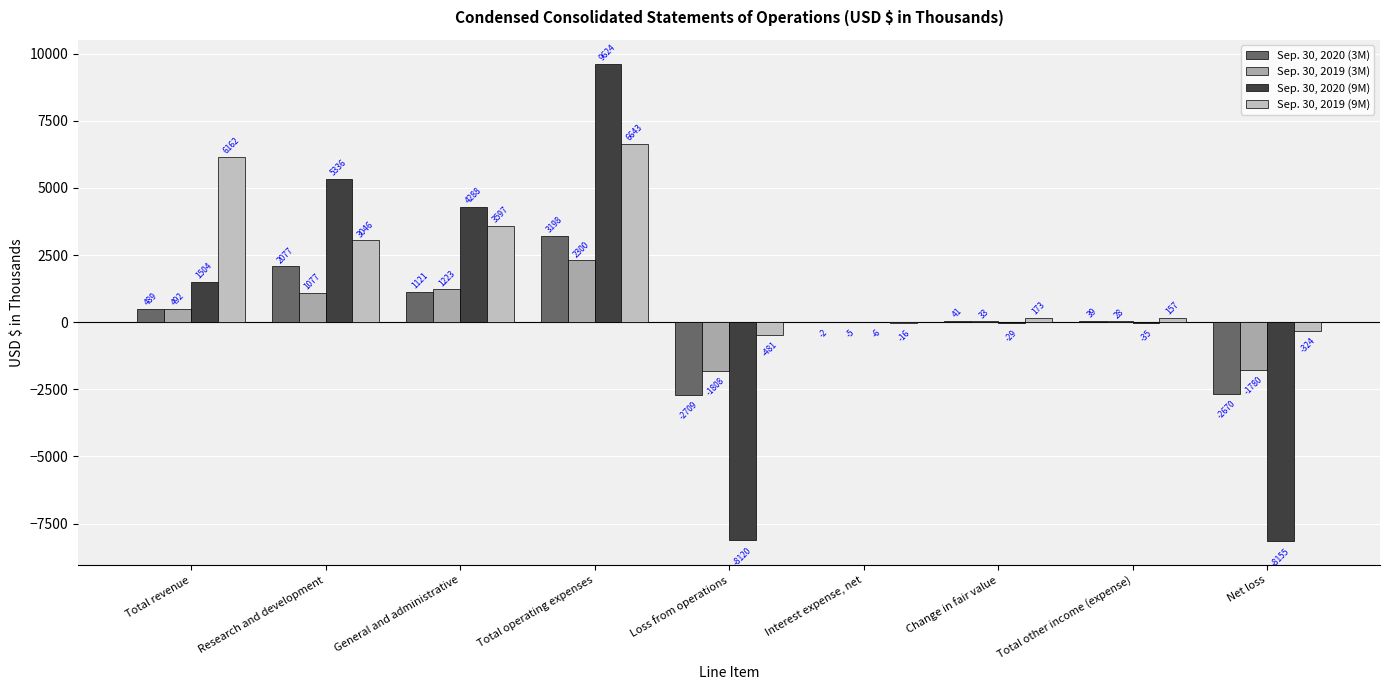

At which label does Sep. 30, 2019 (3M) first exceed 33?

Total revenue